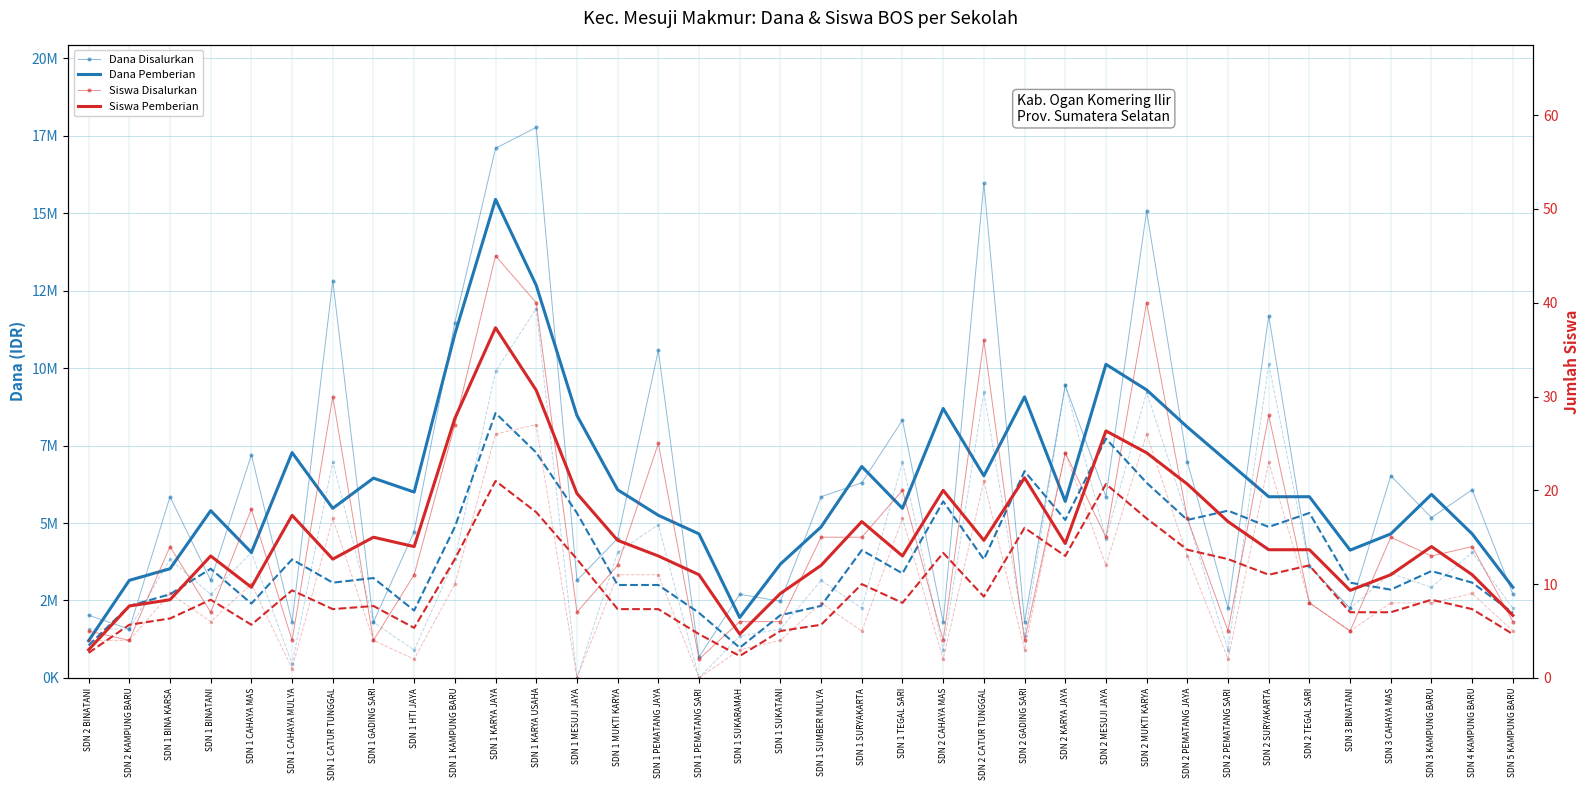

What is the spread (max minus min) of values at SDN 2 KARYA JAYA?

9449976